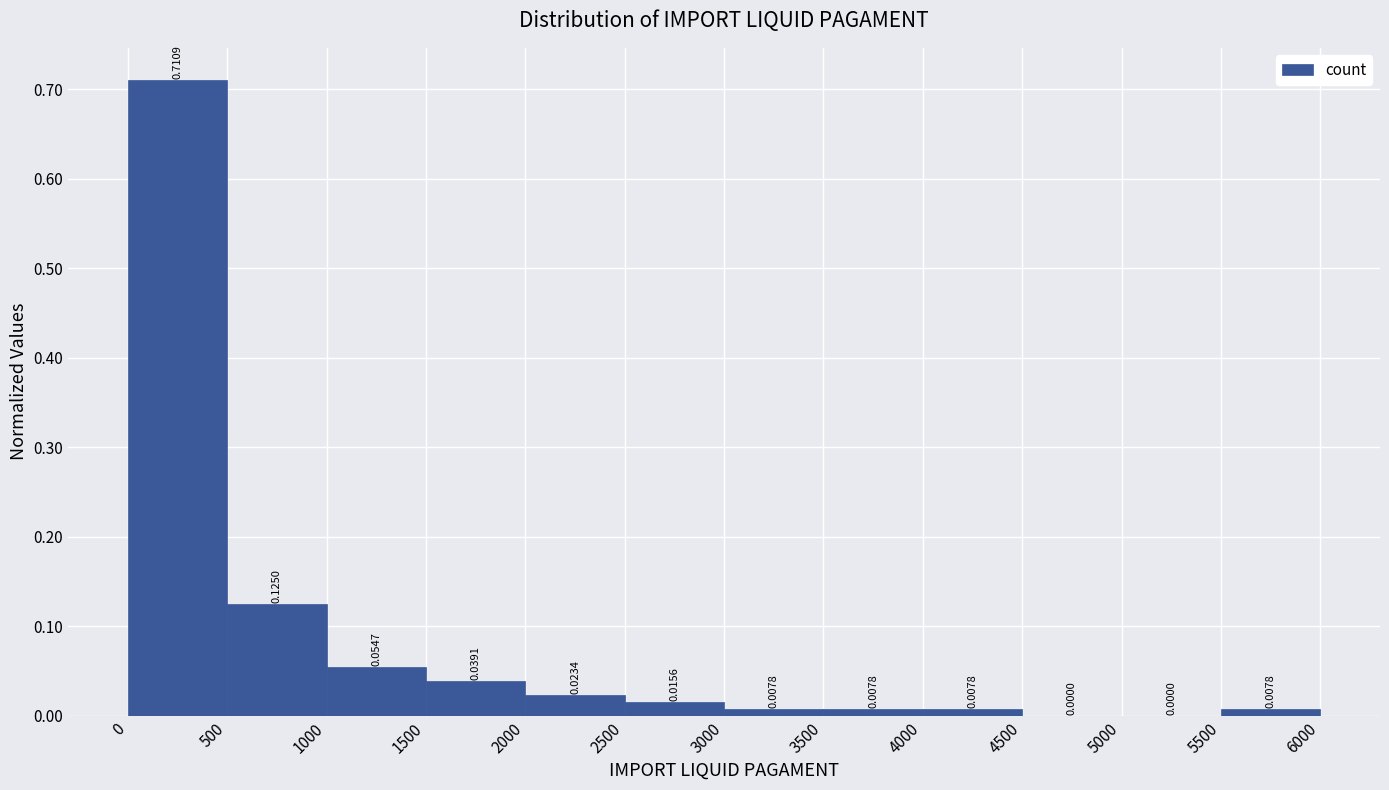

How tall is the bar that spans 500 to 1000 on the x-axis?

0.1250